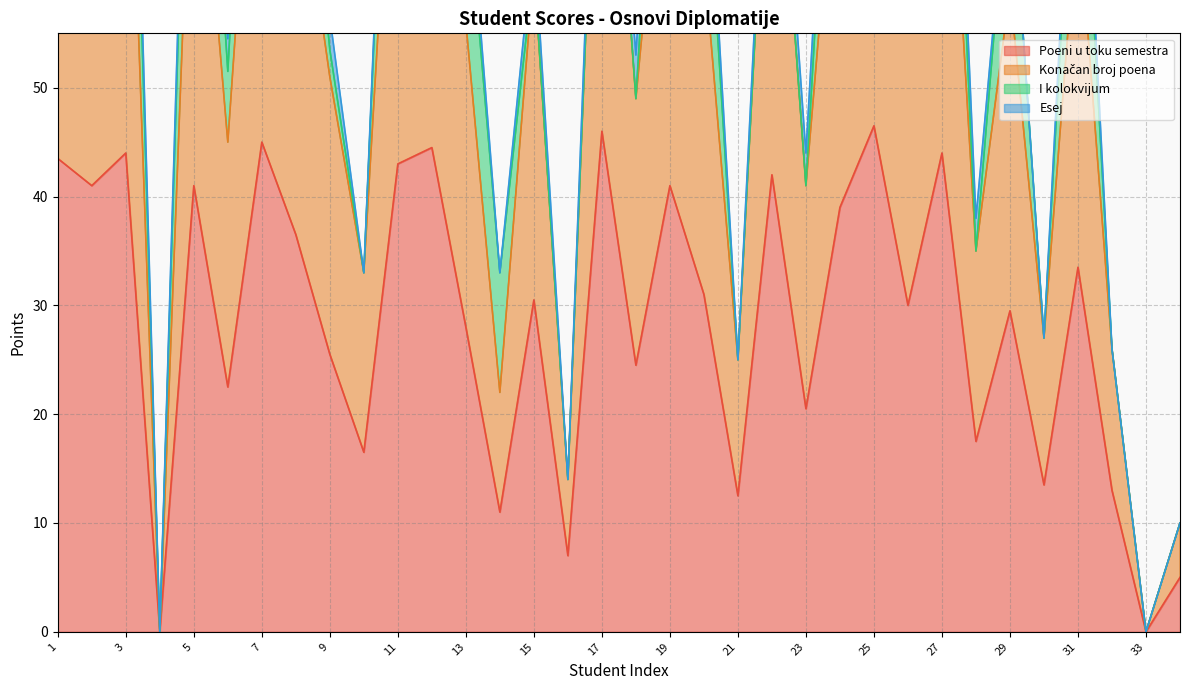

What is the value of the Konačan broj poena point at the 15th from the left?

61.0